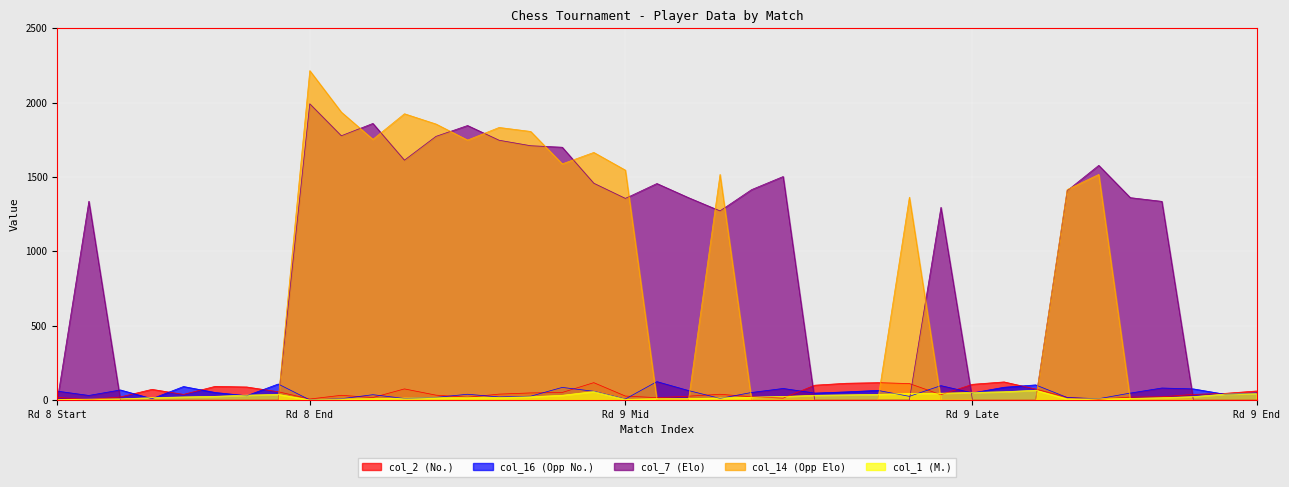

Reading left to right, what are all the values shown in this chart?

col_2 (No.): 18	3	21	72	38	92	88	56	7	32	17	75	33	19	40	48	51	117	27	16	26	39	22	13	100	113	117	111	36	106	122	74	18	5	20	22	38	45	61
col_16 (Opp No.): 60	31	68	9	91	51	29	108	1	9	36	11	18	39	21	26	85	59	7	124	64	11	51	78	47	55	65	25	97	48	86	102	17	9	47	81	75	39	48
col_7 (Elo): 0	1337	0	0	0	0	0	0	1992	1777	1860	1613	1773	1846	1747	1710	1700	1458	1356	1456	1361	1272	1415	1503	0	0	0	0	1296	0	0	0	1408	1578	1361	1336	0	0	0
col_14 (Opp Elo): 0	0	0	0	0	0	0	0	2215	1936	1753	1925	1856	1748	1833	1806	1588	1665	1546	0	0	1517	0	0	0	0	0	1364	0	0	0	0	1415	1517	0	0	0	0	0
col_1 (M.): 4	6	8	16	21	25	33	38	1	7	9	13	15	16	17	22	32	57	5	9	10	14	19	24	32	35	38	44	46	51	56	66	7	8	11	16	23	40	43